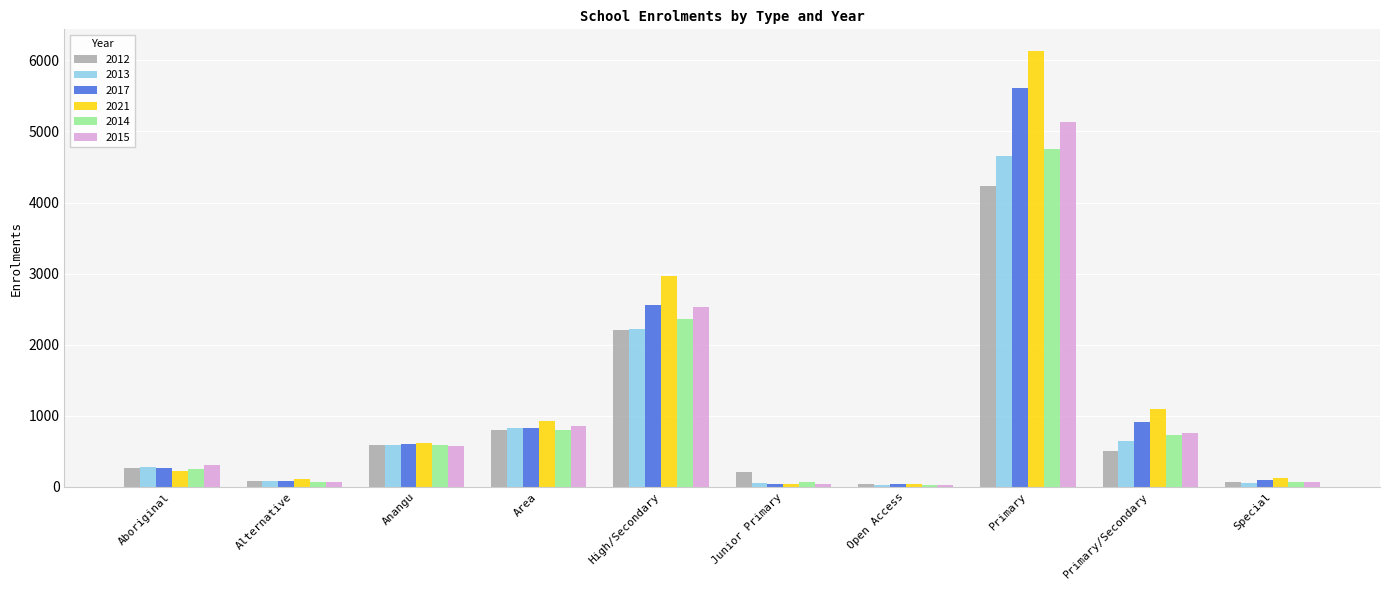

Which series changed the most between Area and High/Secondary?

2021